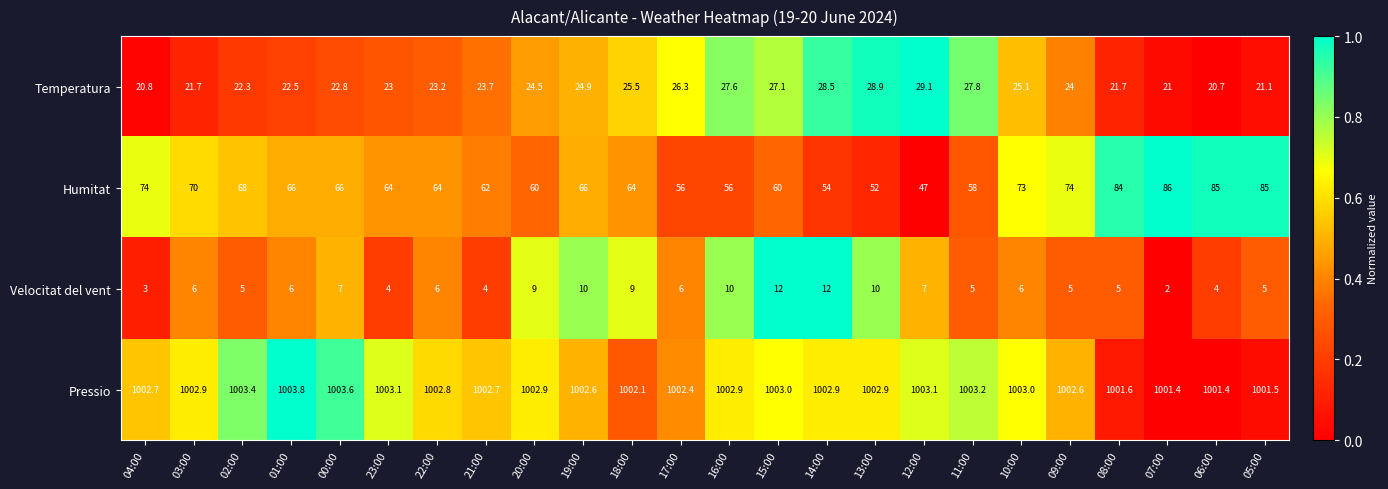

What is the greatest value displayed?

1003.8